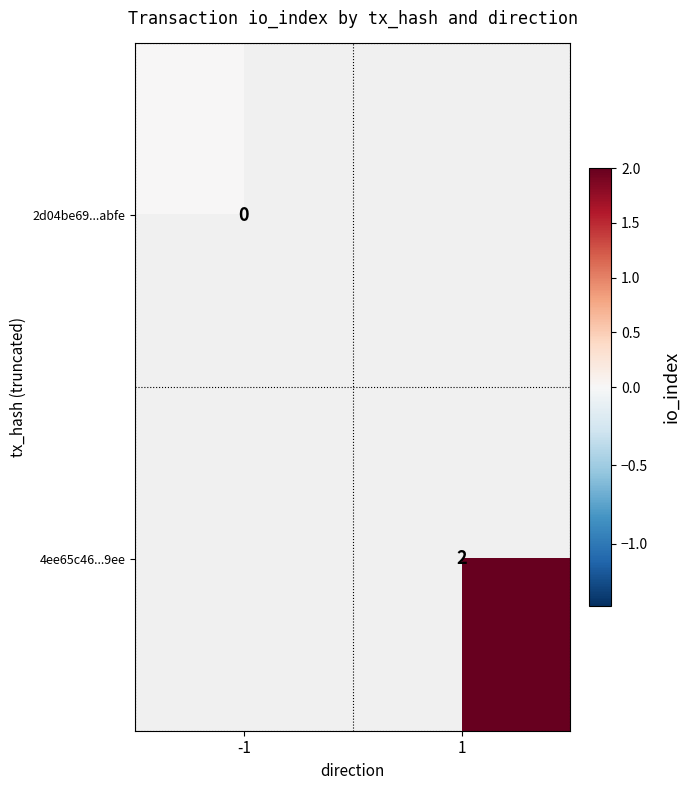

True or false: 4ee65c46...9ee has a value of 2 at 1.

True